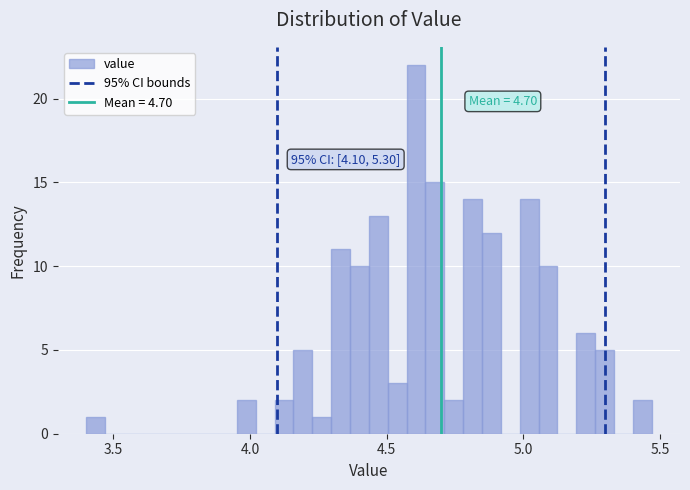

Read against the x-axis, roughly where is the centre of the tallest bar?

4.60